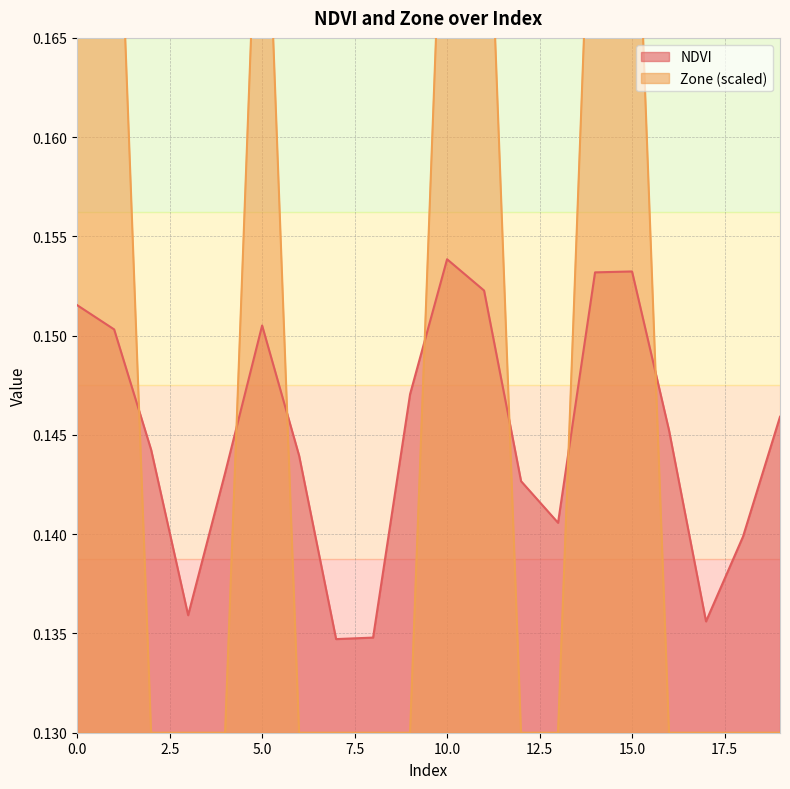

Which series changed the most between 4 and 7?

NDVI